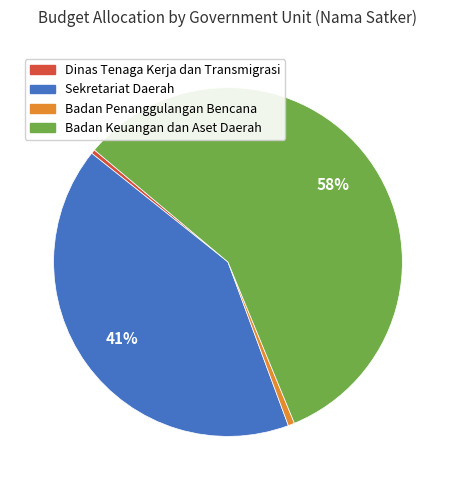

To the nearest percent, what percentage of the pie is Badan Penanggulangan Bencana?

1%